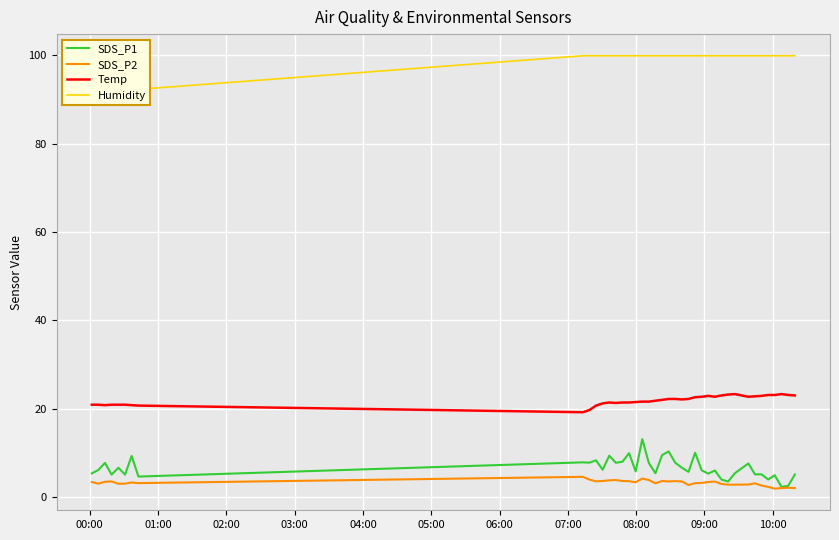

True or false: SDS_P2 and Temp intersect in this chart.

False